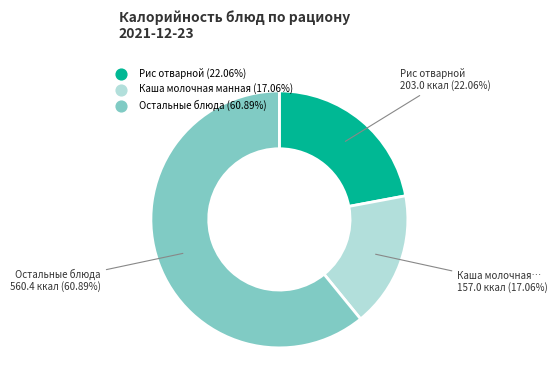

Does any single category account for the majority?

Yes